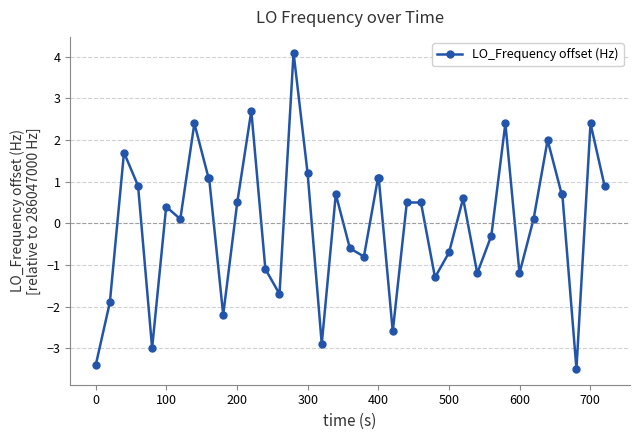

What is the difference between the maximum and minimum values?

7.6